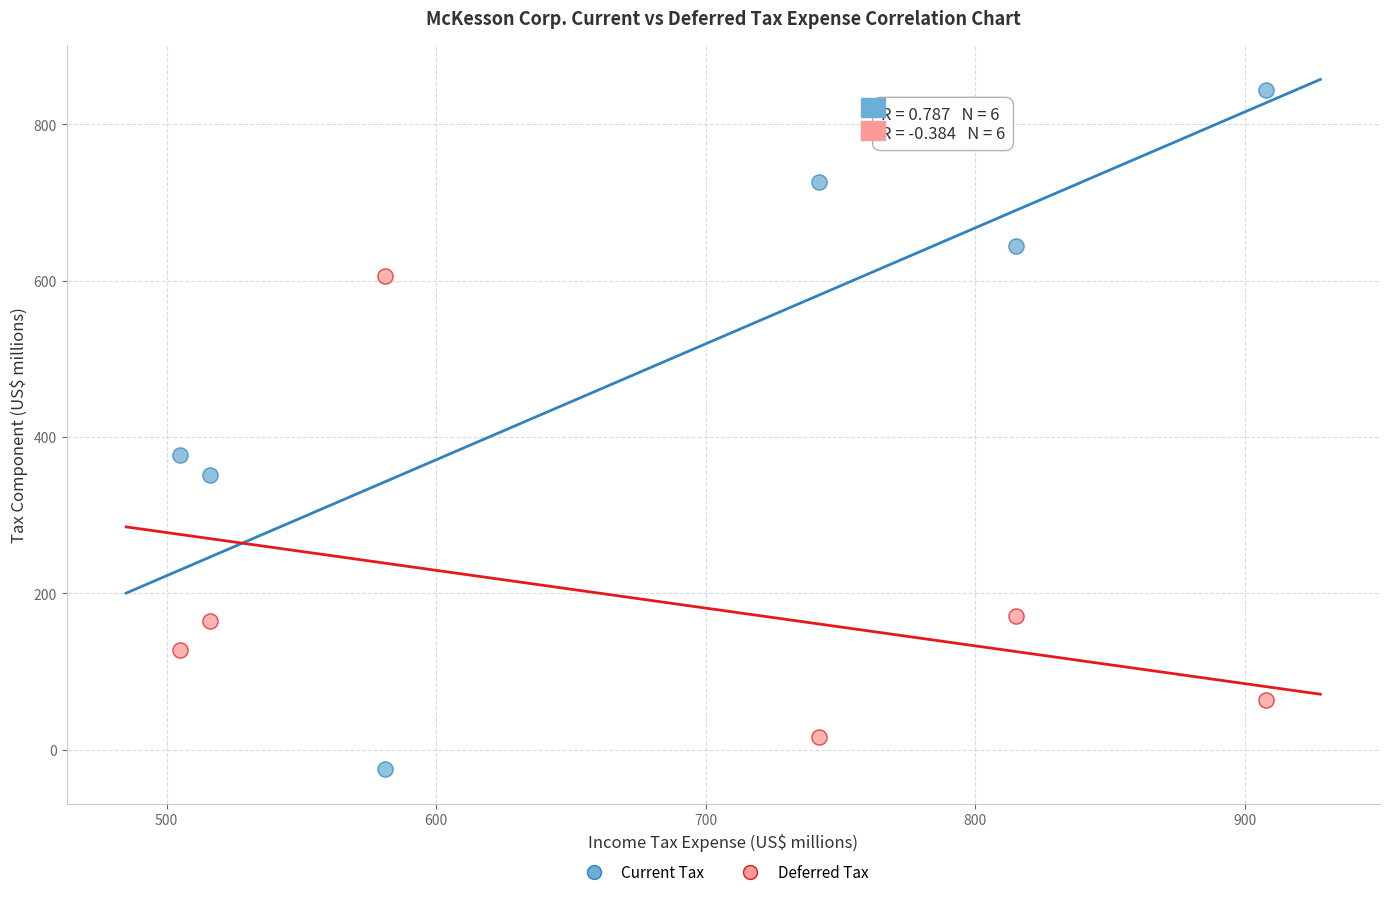

What is the X range (max minus min) for the scatter plot?

403